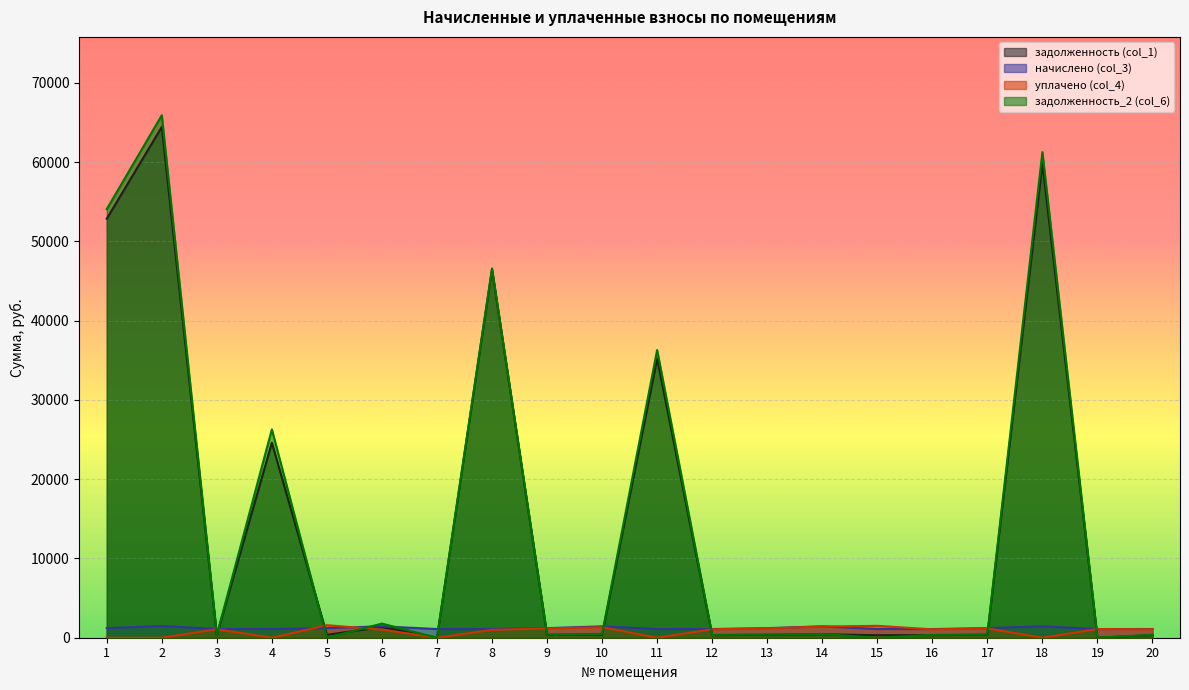

At which label does задолженность (col_1) reach its minimum?

7